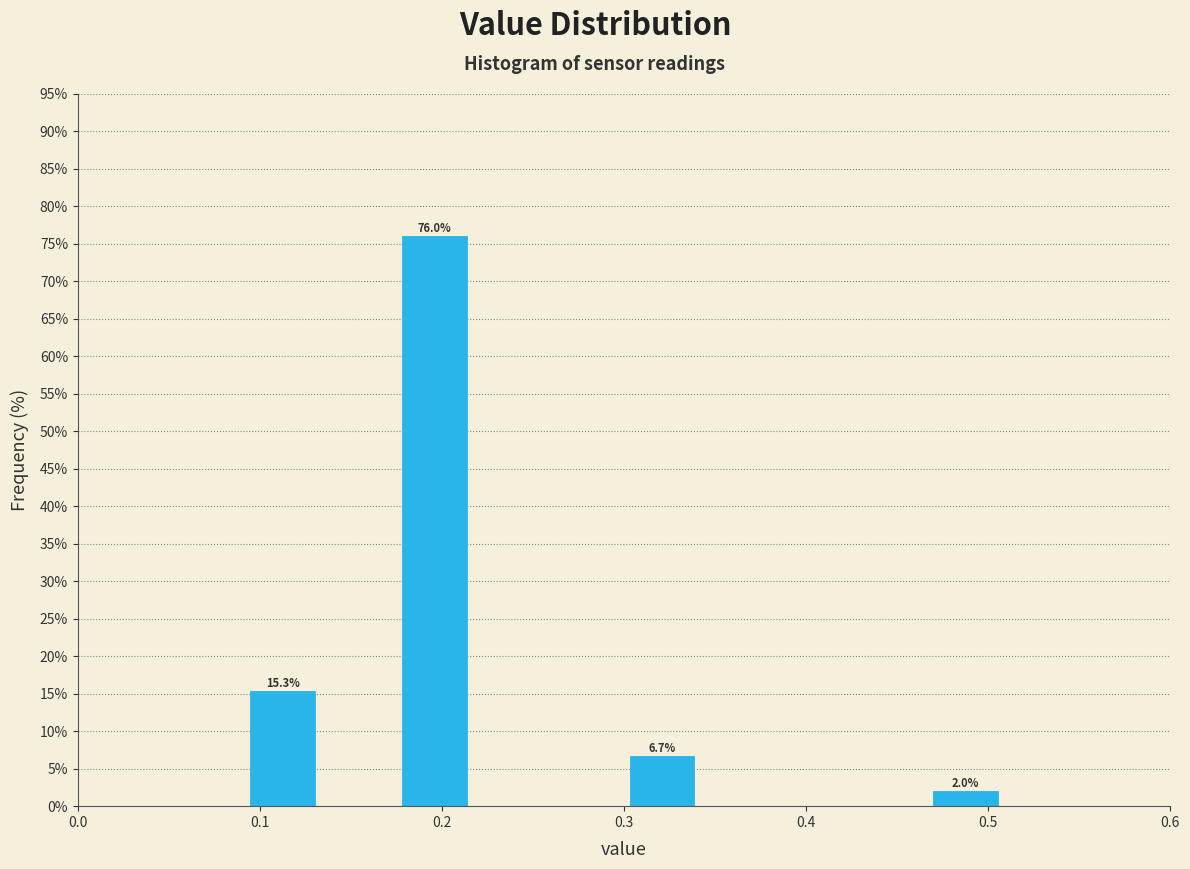

Over which range of the x-axis is the bar tallest?

0.18 to 0.22